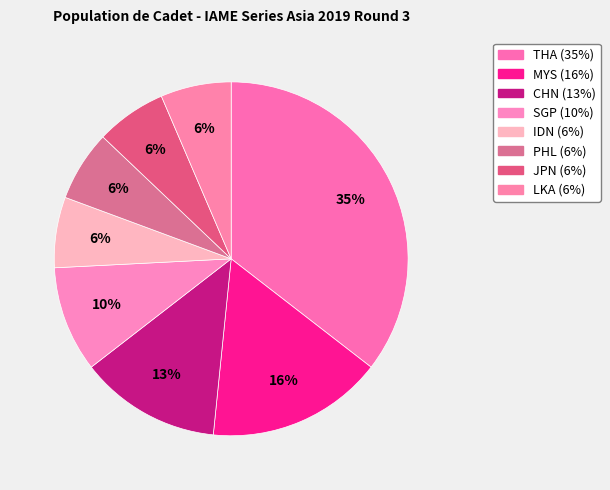

Between LKA and THA, which is larger?

THA